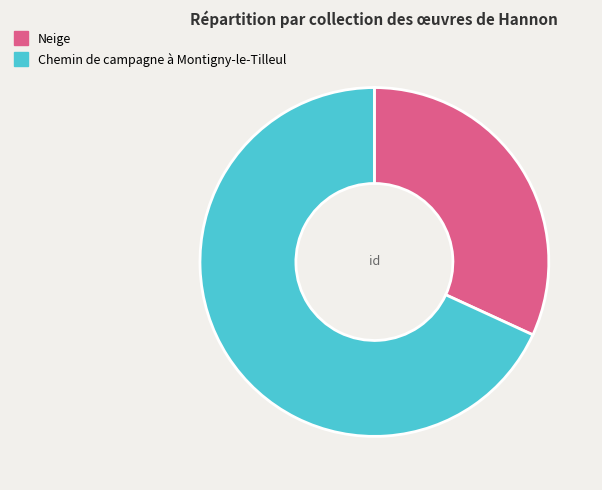

What is the ratio of the value at Neige to the value at Chemin de campagne à Montigny-le-Tilleul?

0.5